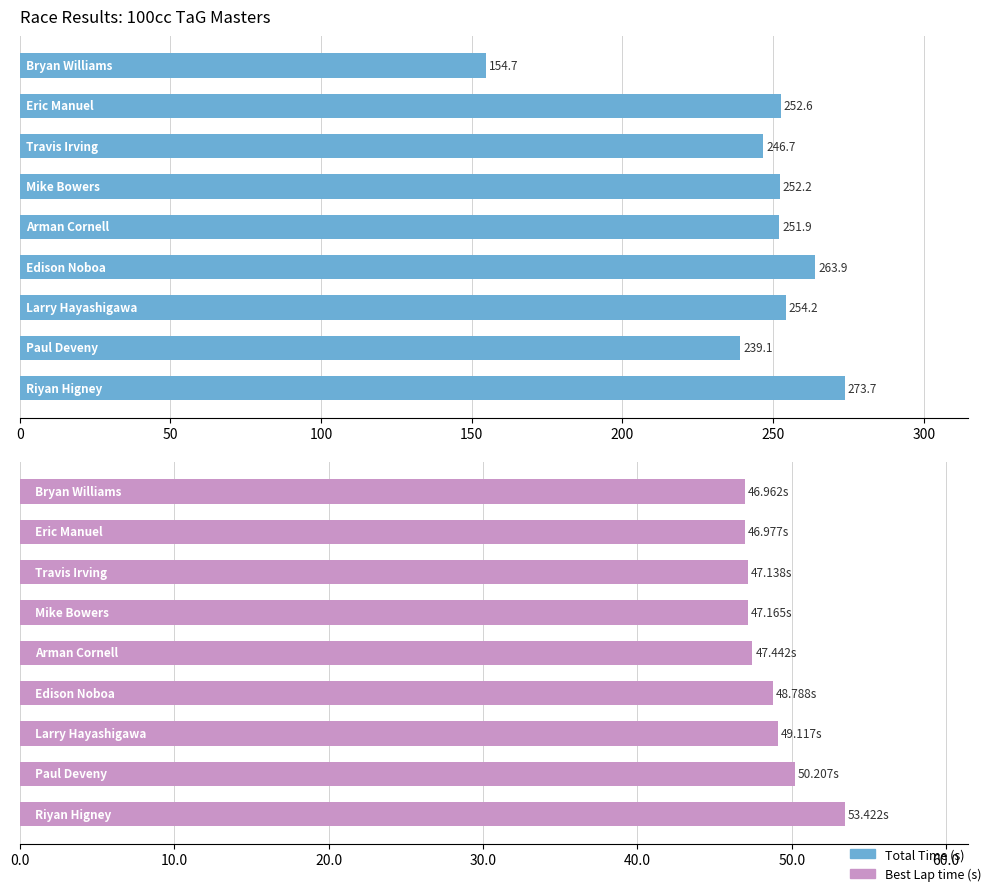

What is the value of the Total Time bar at the 6th from the left?

263.9